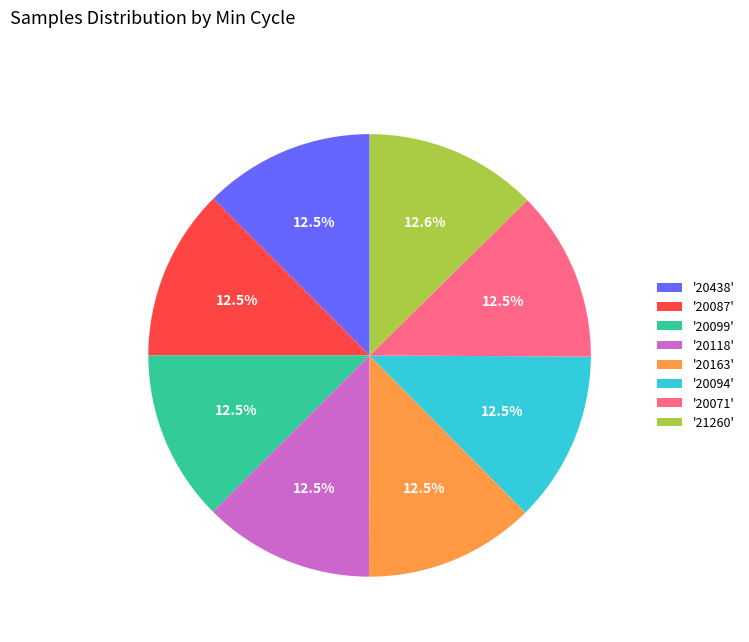

Does '20071' represent more than half of the total?

No